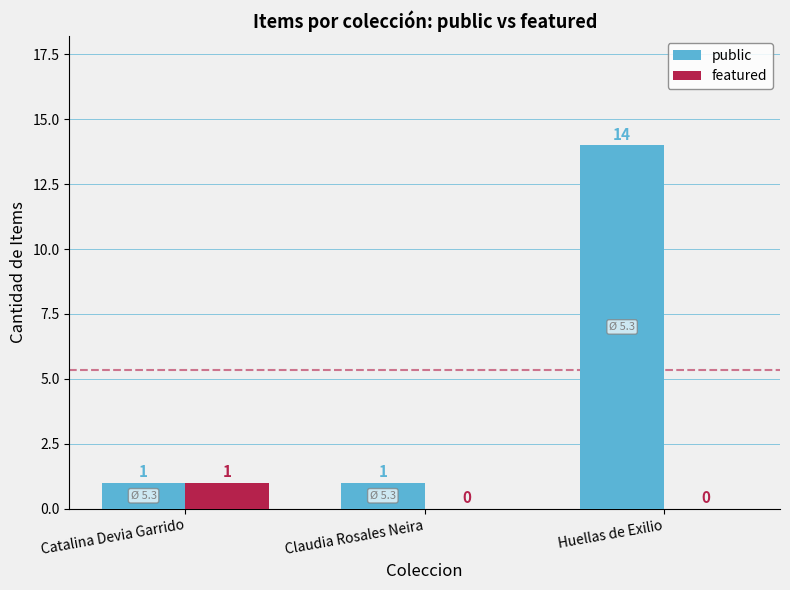

Is it true that public equals 0 at Claudia Rosales Neira?

False